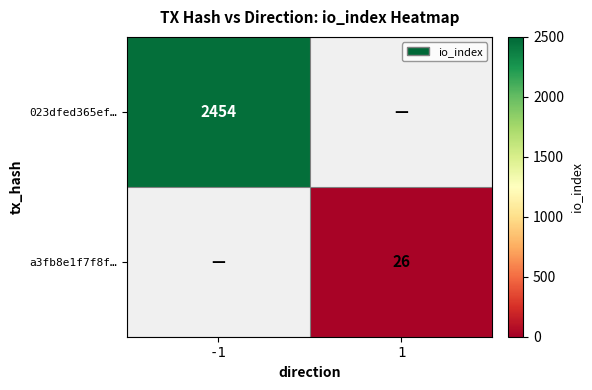

What is the maximum value shown in the chart?

2454.0